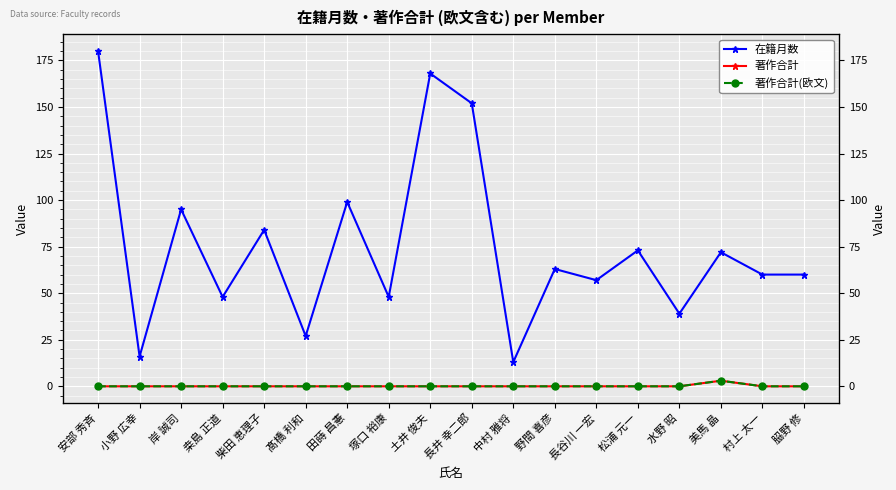

Which series has the largest total across all categories?

在籍月数